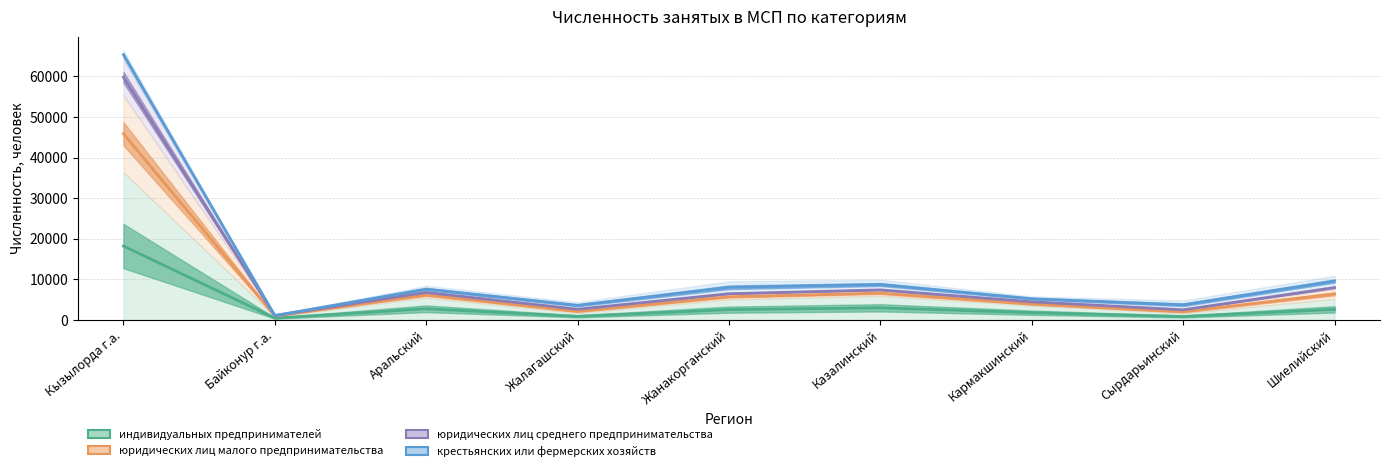

How many data points in юридических лиц среднего предпринимательства are above 6439?

5